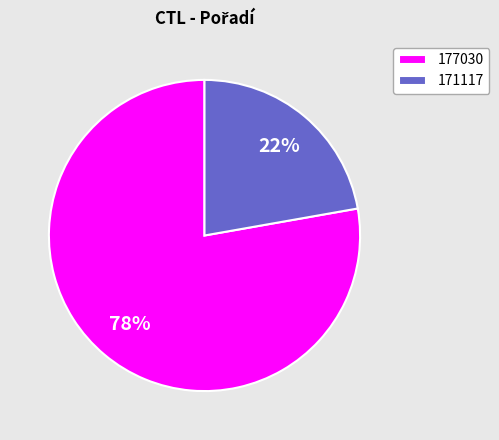

The 171117 slice represents 22% of the pie. True or false?

True